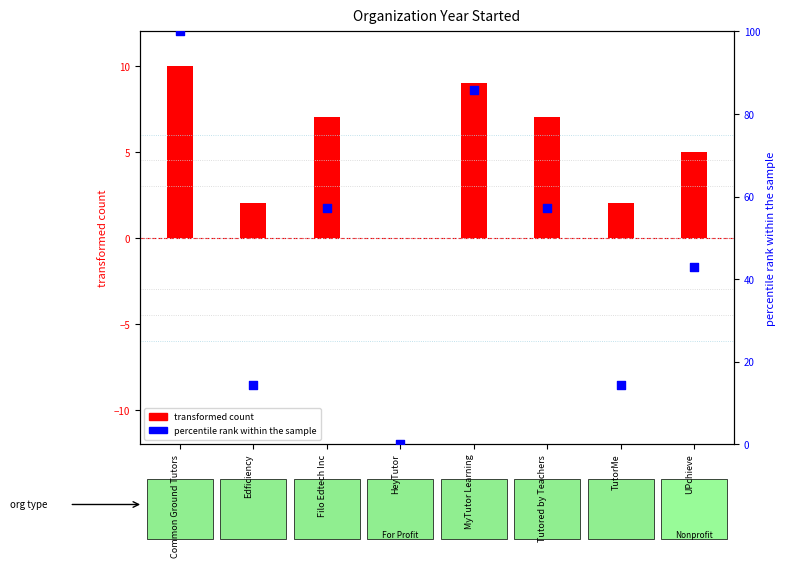

Between Edficiency and MyTutor Learning, which is larger?

MyTutor Learning